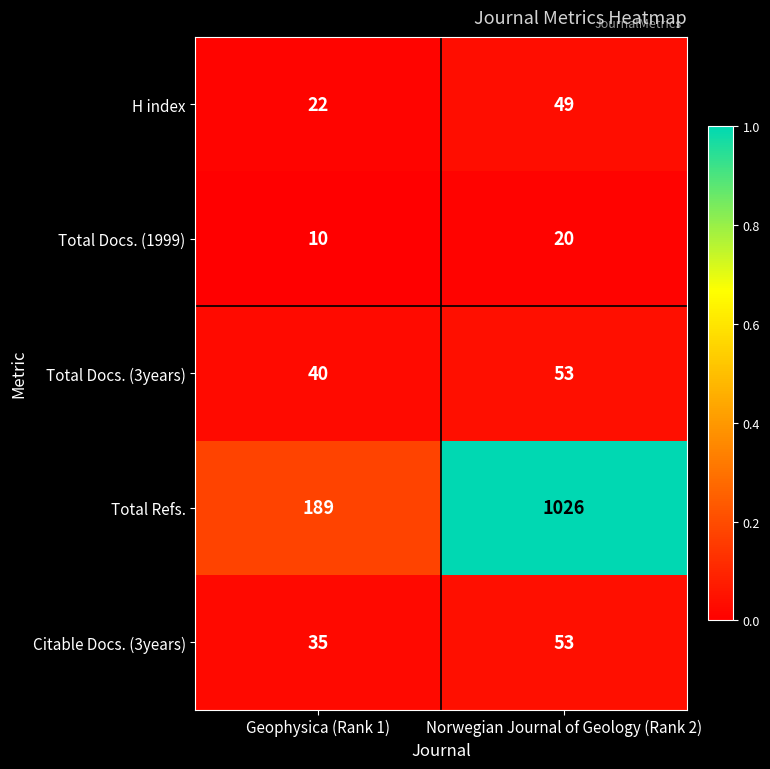

Which category has the lowest value across all series?

Geophysica (Rank 1)